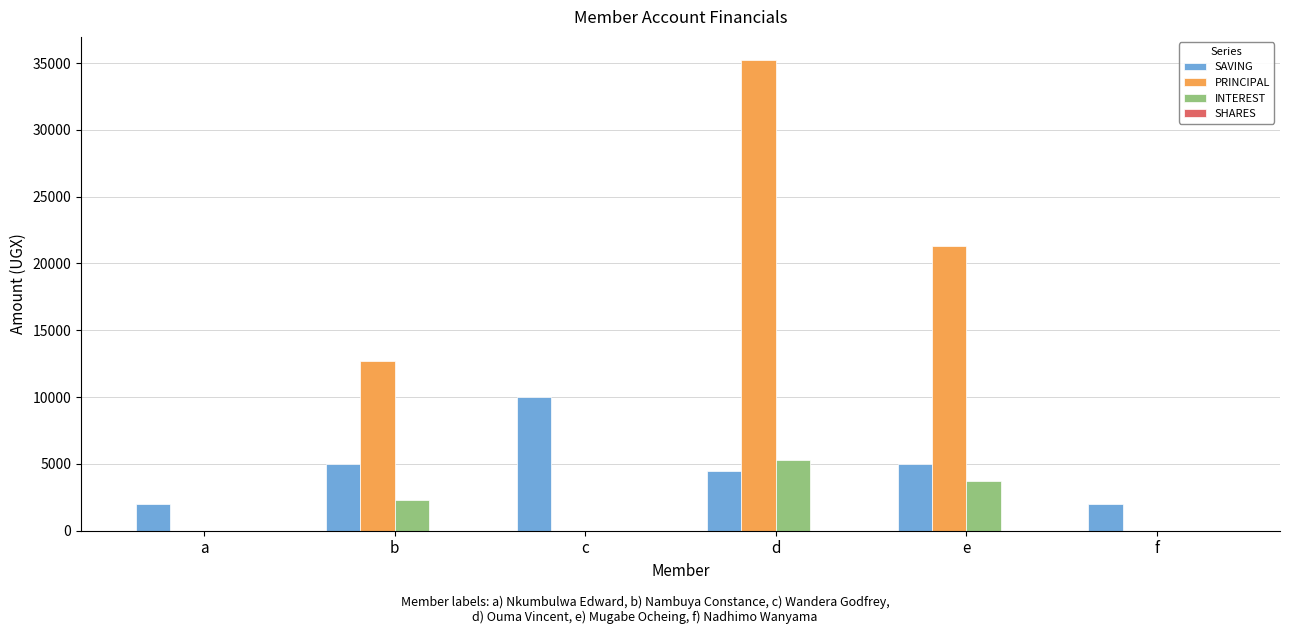

True or false: INTEREST has a value of 9532 at d.

False